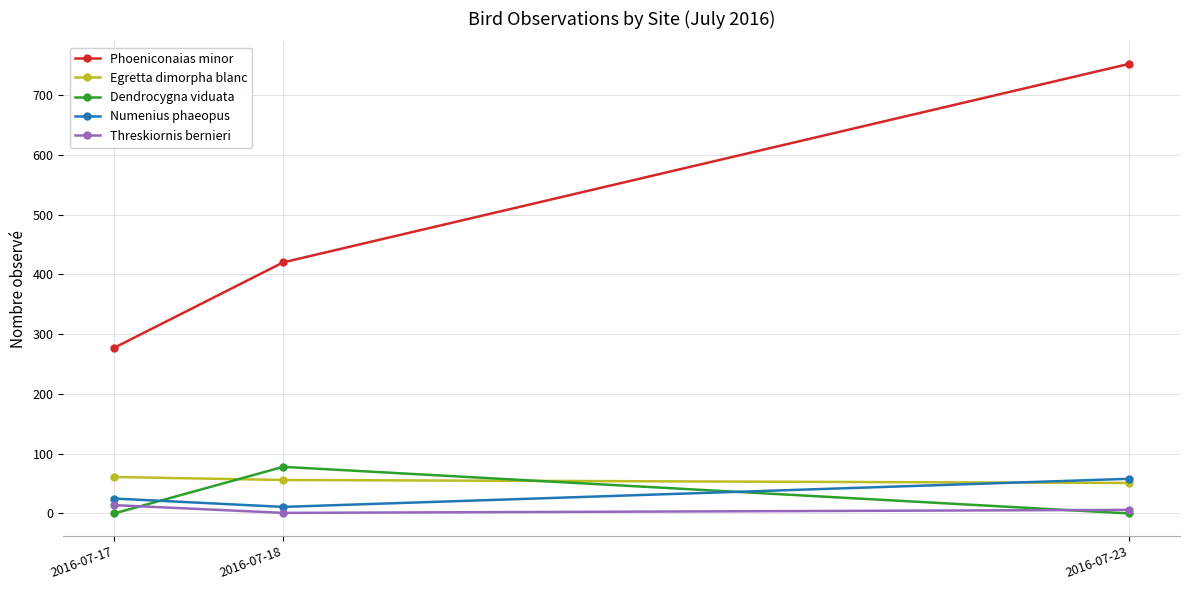

Which series has the largest range (max minus min)?

Phoeniconaias minor